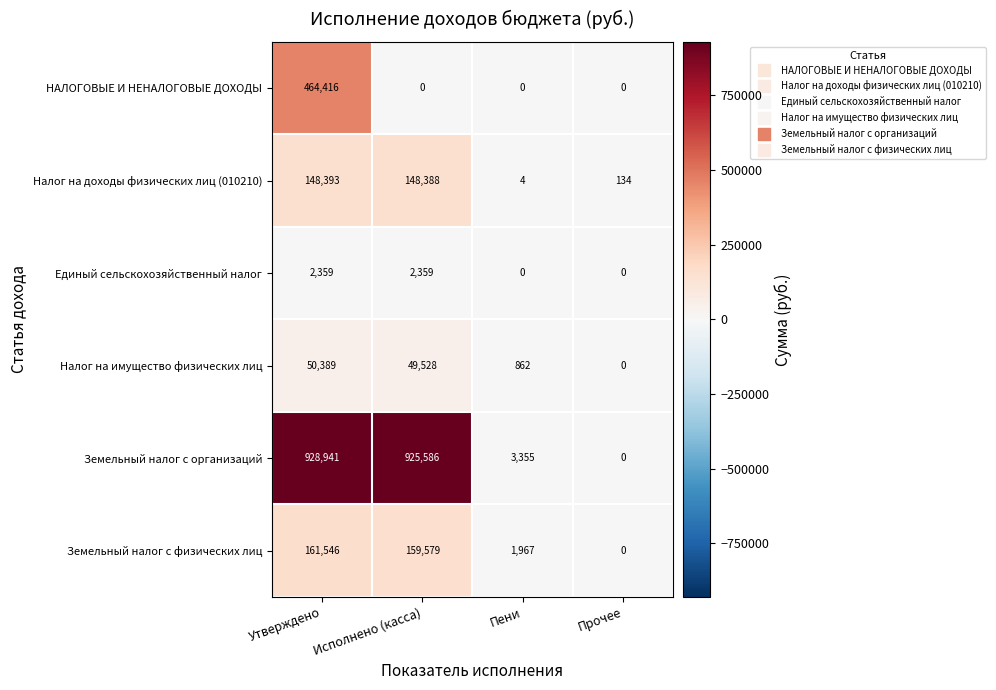

Reading right to left, list all the values displayed in this chart.

НАЛОГОВЫЕ И НЕНАЛОГОВЫЕ ДОХОДЫ: 0	0	0	464416
Налог на доходы физических лиц (010210): 134	4	148388	148393
Единый сельскохозяйственный налог: 0	0	2359	2359
Налог на имущество физических лиц: 0	862	49528	50389
Земельный налог с организаций: 0	3355	925586	928941
Земельный налог с физических лиц: 0	1967	159579	161546